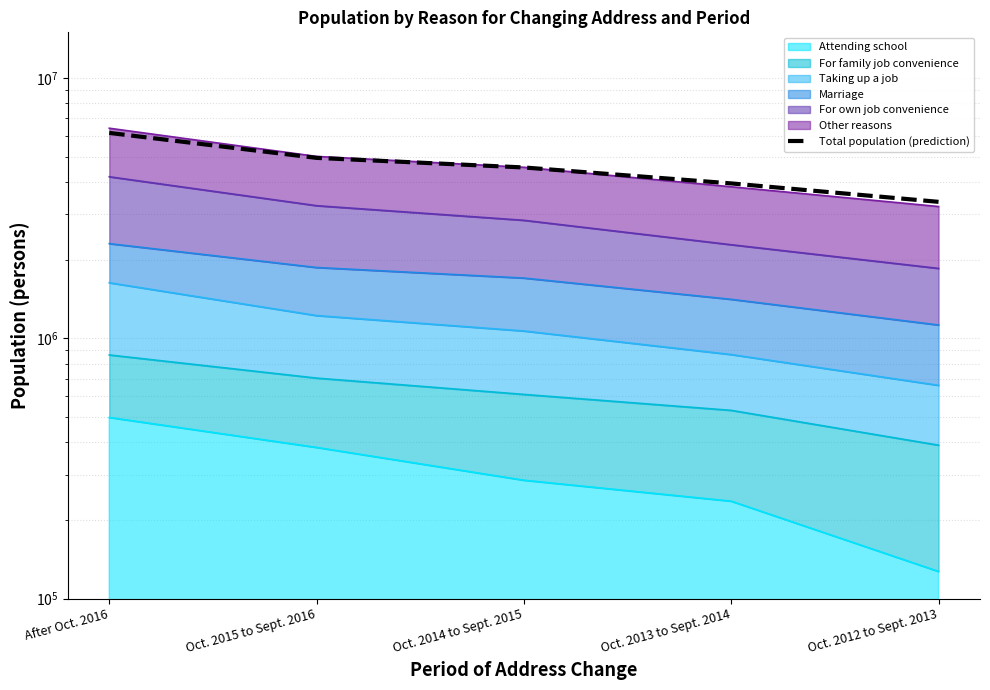

Reading left to right, list all the values displayed in this chart.

6161300	4939900	4538300	3940900	3348100